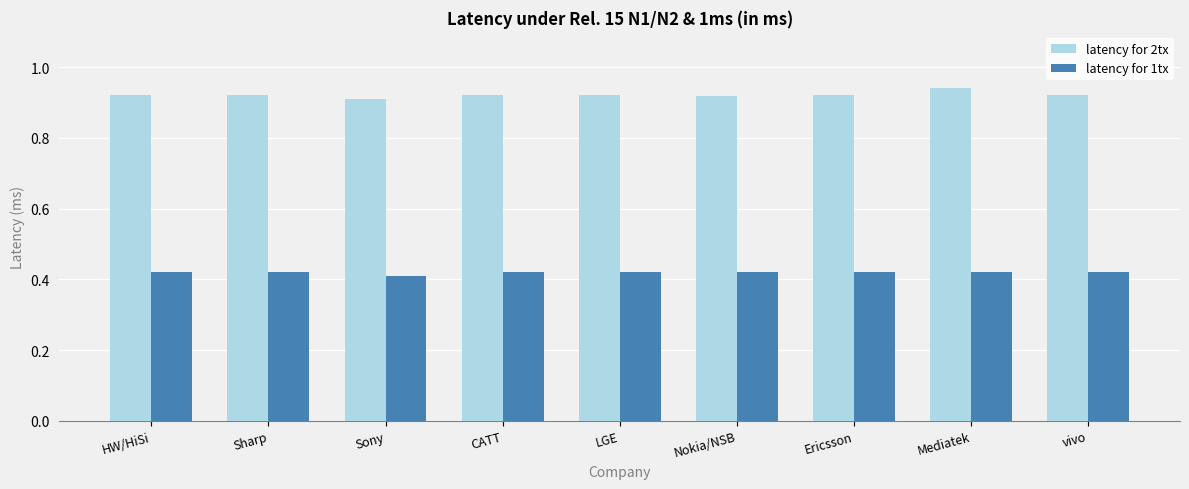

True or false: latency for 2tx has a value of 0.9 at vivo.

True